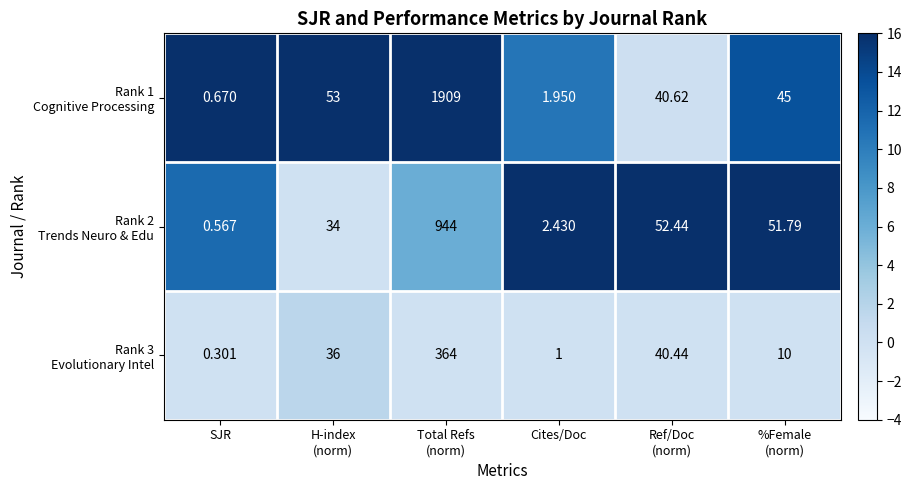

Which label corresponds to the smallest value in the chart?

SJR